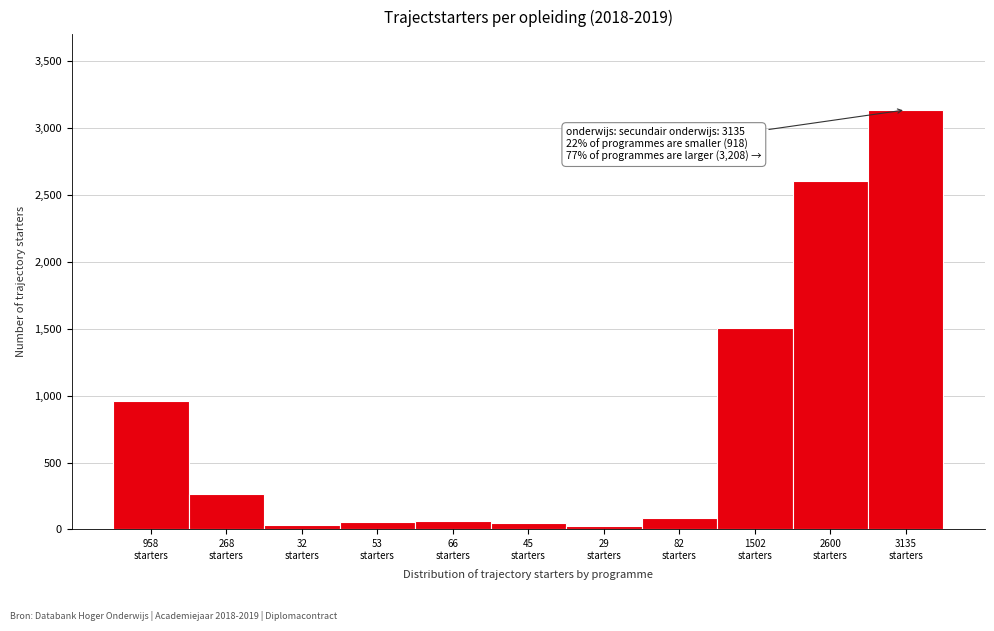

What is the greatest value displayed?

3135